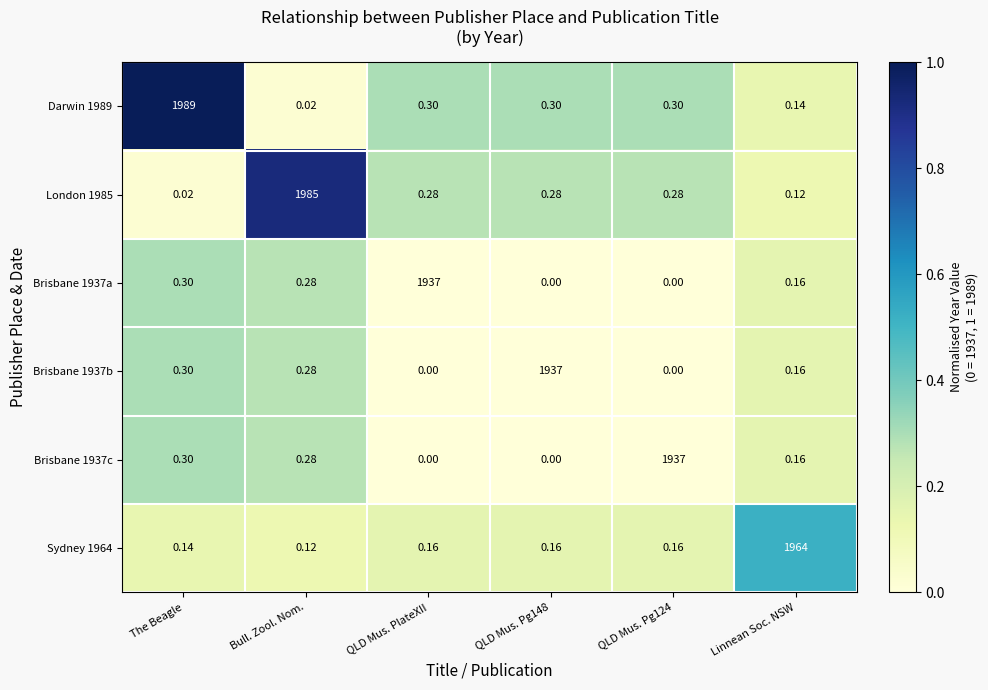

At which label is Brisbane 1937a closest to 968?

The Beagle